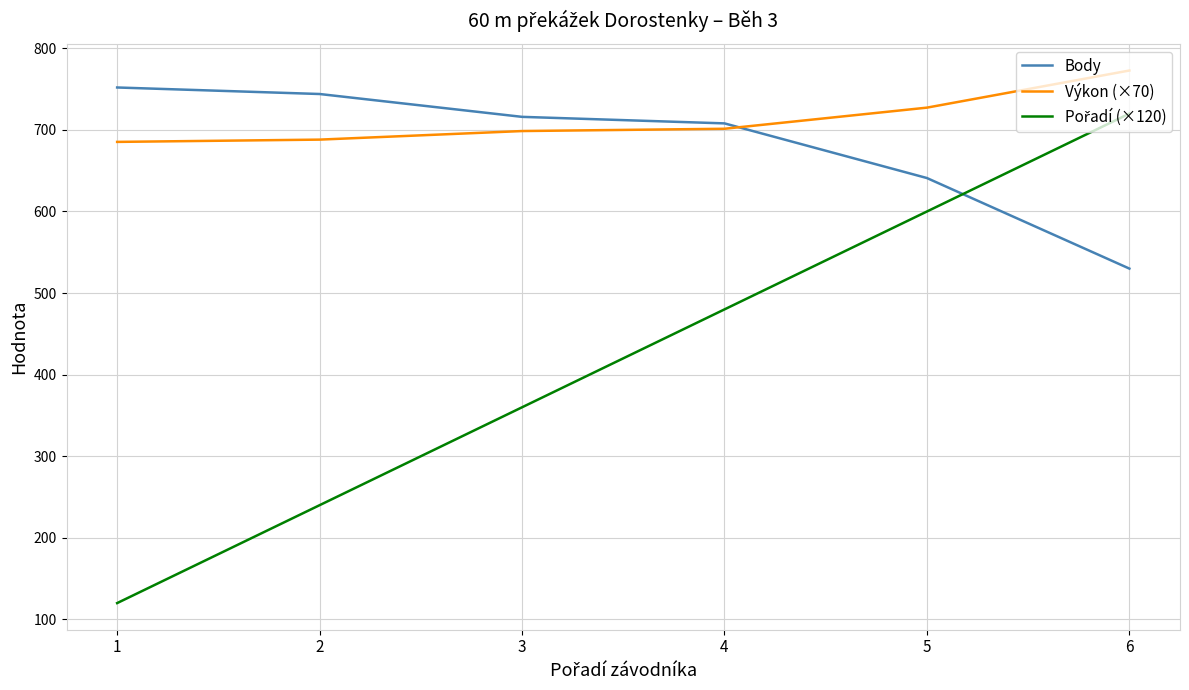

List the labels in order of Body value, smallest first.

6, 5, 4, 3, 2, 1